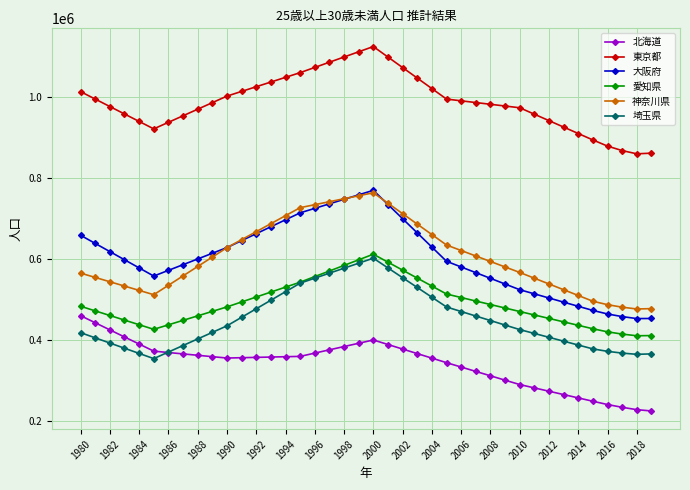

In 北海道, how many points are lower than both neighbors (excluding endpoints)?

1